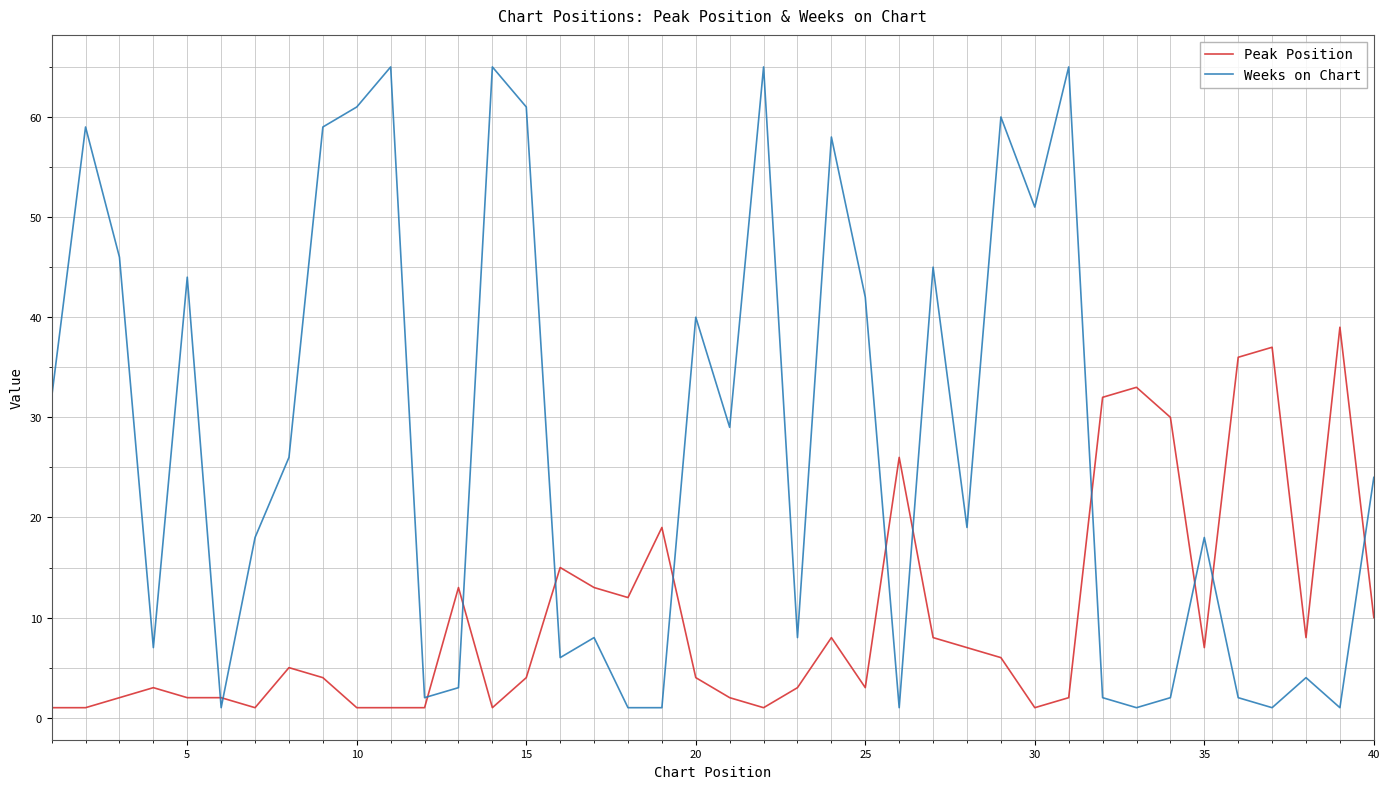

Which series has the largest total across all categories?

Weeks on Chart